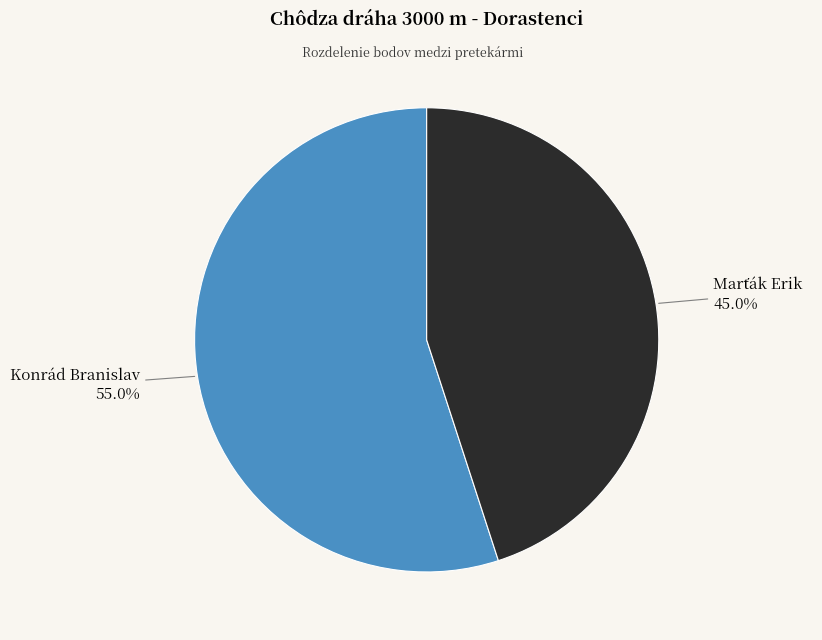

What is the majority slice?

Konrád Branislav